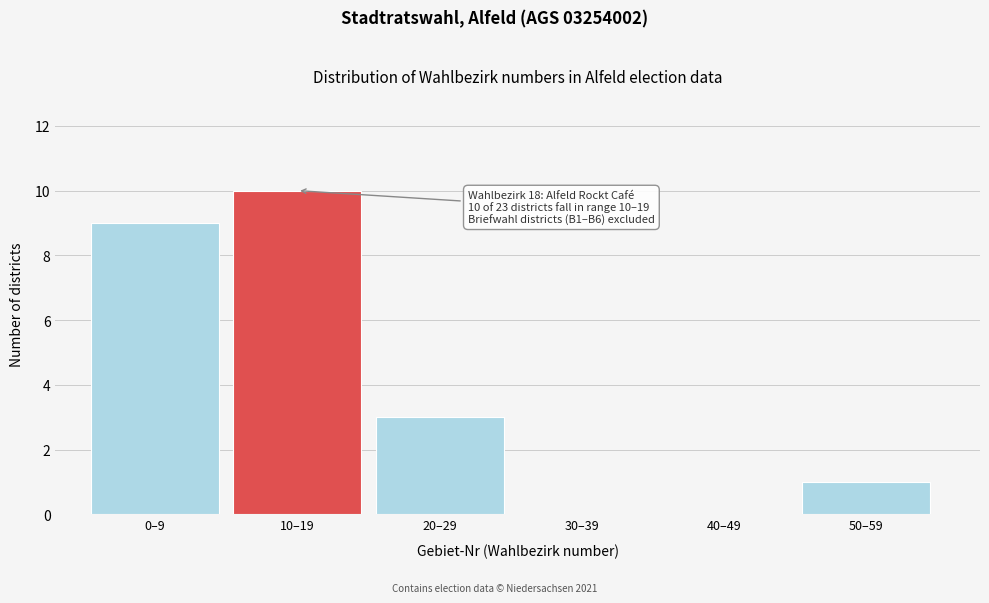

Reading left to right, what are all the values shown in this chart?

0–9=9	10–19=10	20–29=3	30–39=0	40–49=0	50–59=1